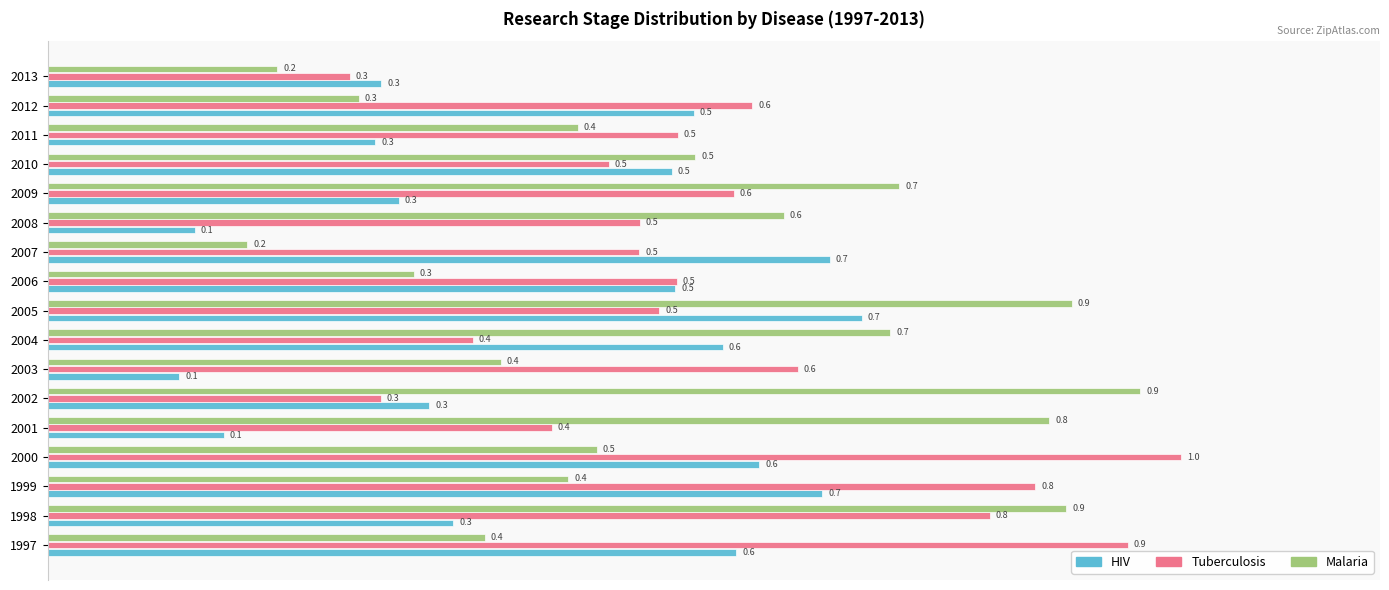

What is the difference between the maximum and second lowest values in the Tuberculosis series?

0.7